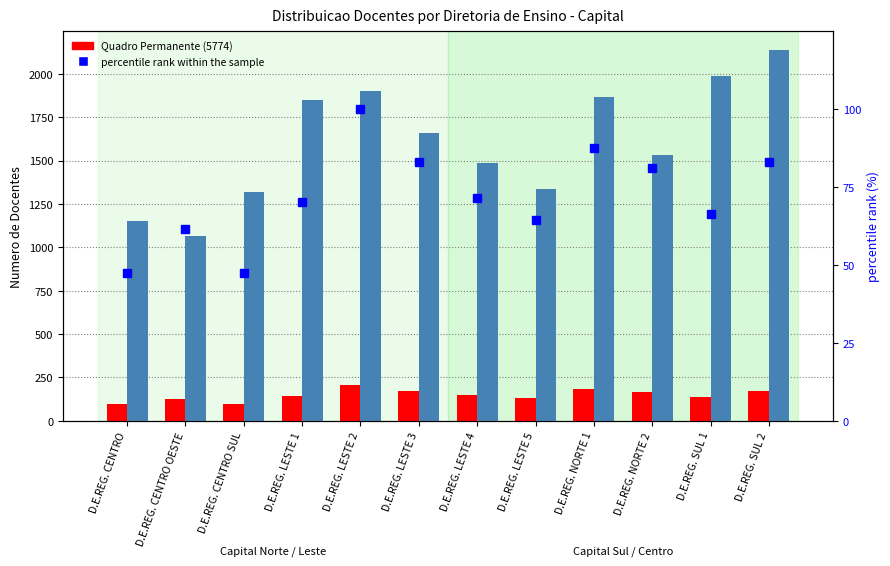

The percentile rank within the sample series shows 18.7 at D.E.REG. CENTRO OESTE. True or false?

False